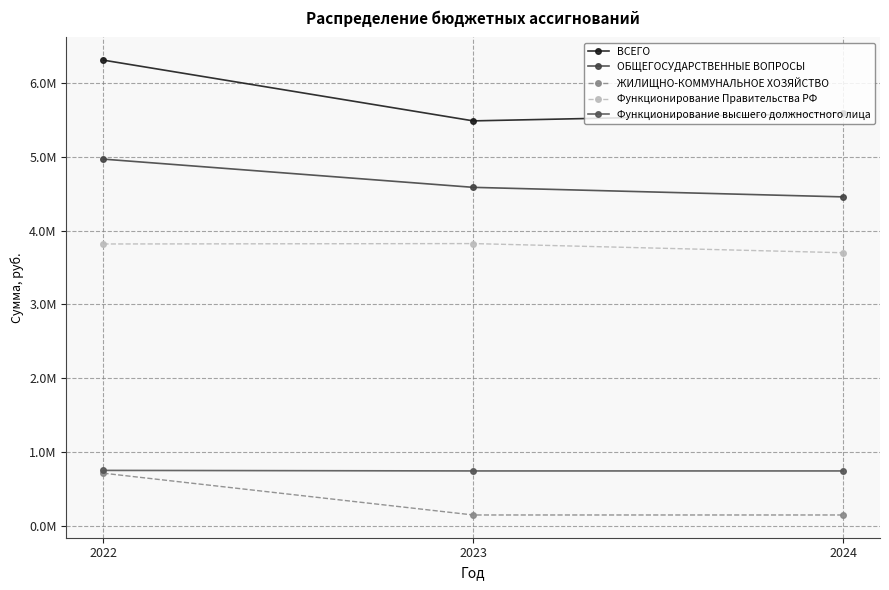

Reading left to right, list all the values displayed in this chart.

ВСЕГО: 2022=6306483.2	2023=5484419.0	2024=5588786.0
ОБЩЕГОСУДАРСТВЕННЫЕ ВОПРОСЫ: 2022=4966761.5	2023=4584705.0	2024=4455679.0
ЖИЛИЩНО-КОММУНАЛЬНОЕ ХОЗЯЙСТВО: 2022=715368.0	2023=150000.0	2024=150000.0
Функционирование Правительства РФ: 2022=3818132.0	2023=3823593.0	2024=3699567.0
Функционирование высшего должностного лица: 2022=753517.5	2023=746112.0	2024=746112.0